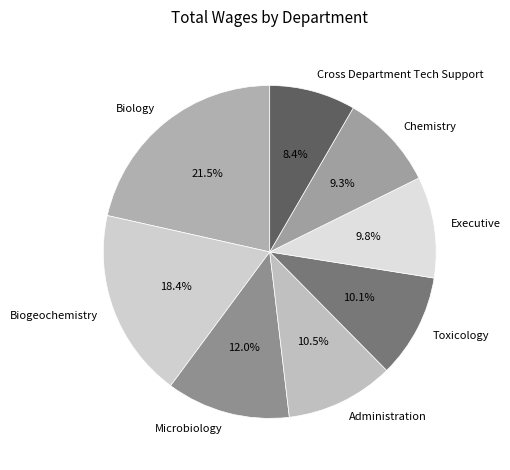

What percentage is the Cross Department Tech Support slice, to the nearest percent?

8%